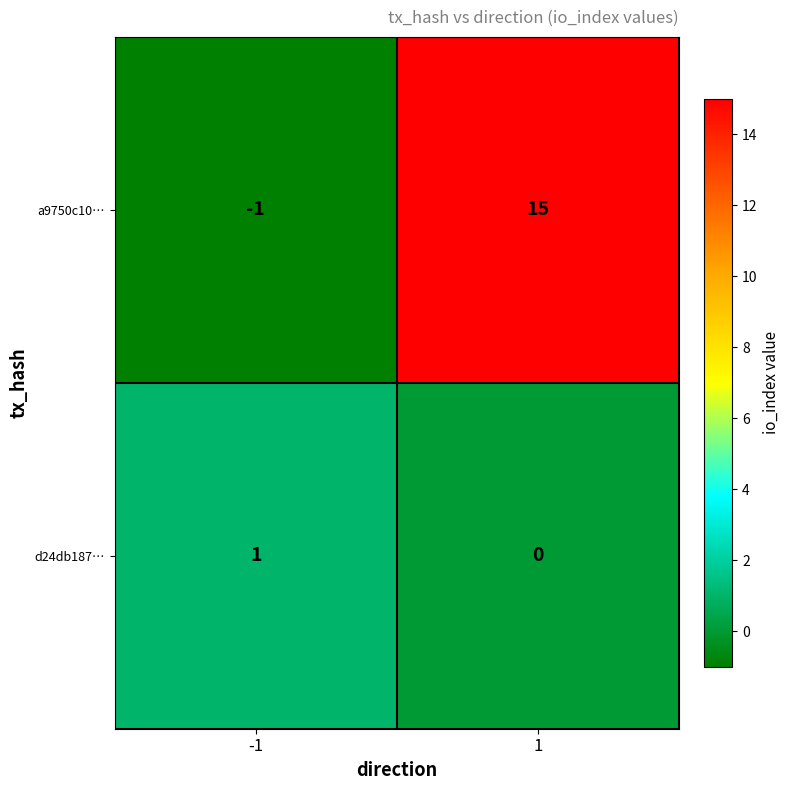

What is the sum of the a9750c10… values at 1 and -1?

14